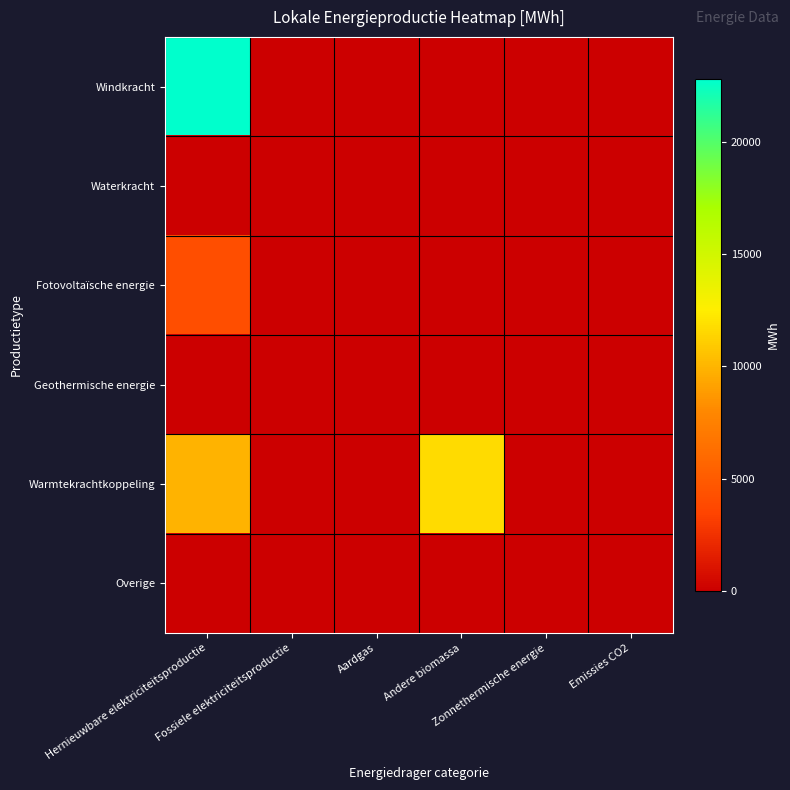

What is the total value across all series at Hernieuwbare elektriciteitsproductie?

36935.3